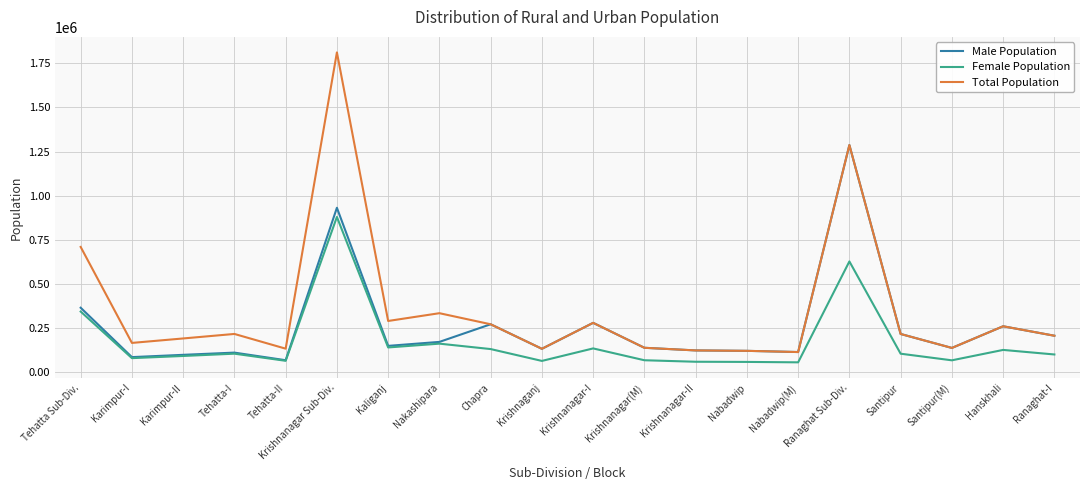

Which series has the widest spread of values?

Total Population